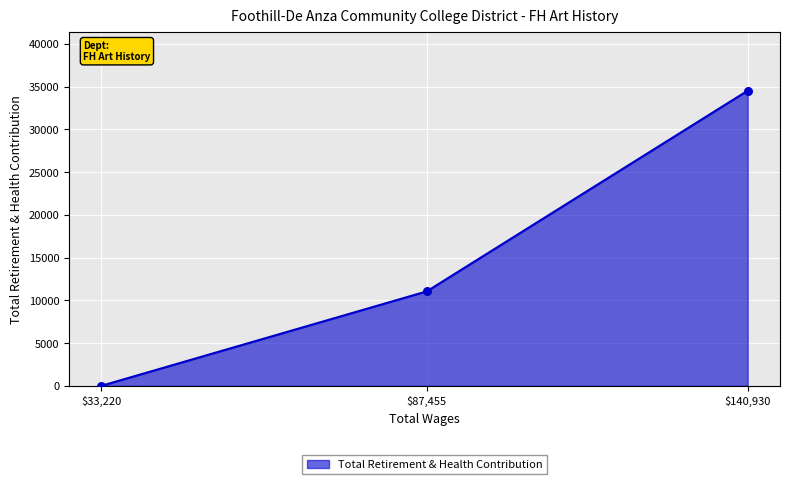

What is the difference between the maximum and minimum values?

34541